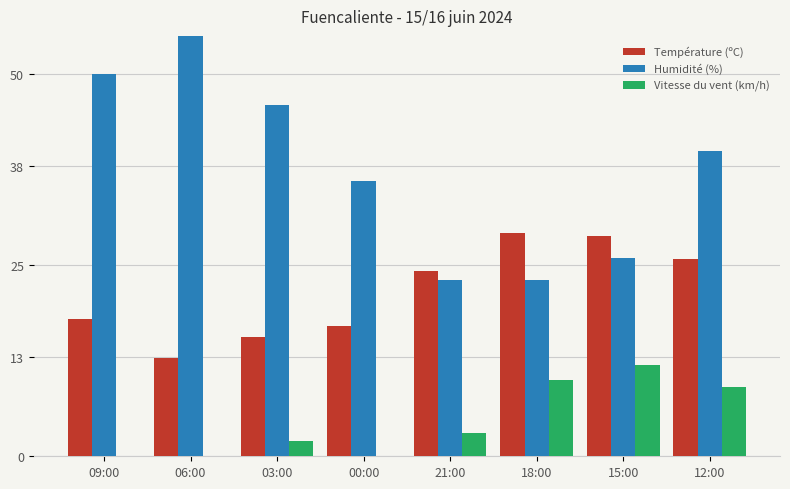

Reading left to right, list all the values displayed in this chart.

Température (ºC): 17.9	12.8	15.6	17.0	24.2	29.2	28.8	25.8
Humidité (%): 50.0	55.0	46.0	36.0	23.0	23.0	26.0	40.0
Vitesse du vent (km/h): 0.0	0.0	2.0	0.0	3.0	10.0	12.0	9.0